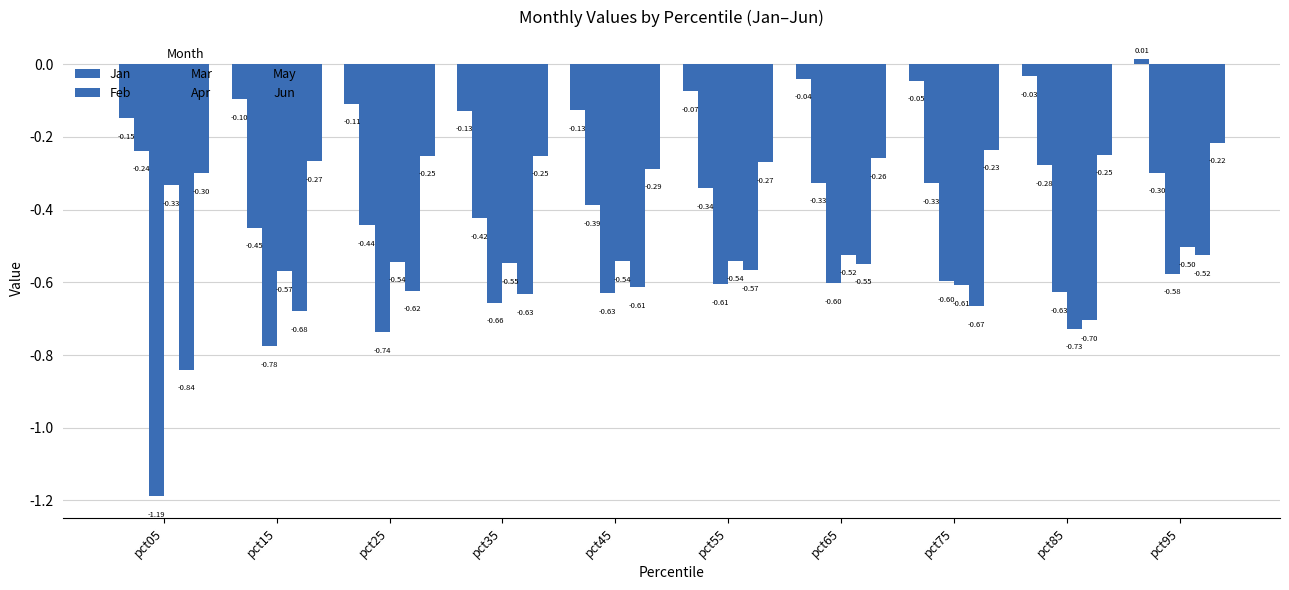

How many groups of bars are there?

10